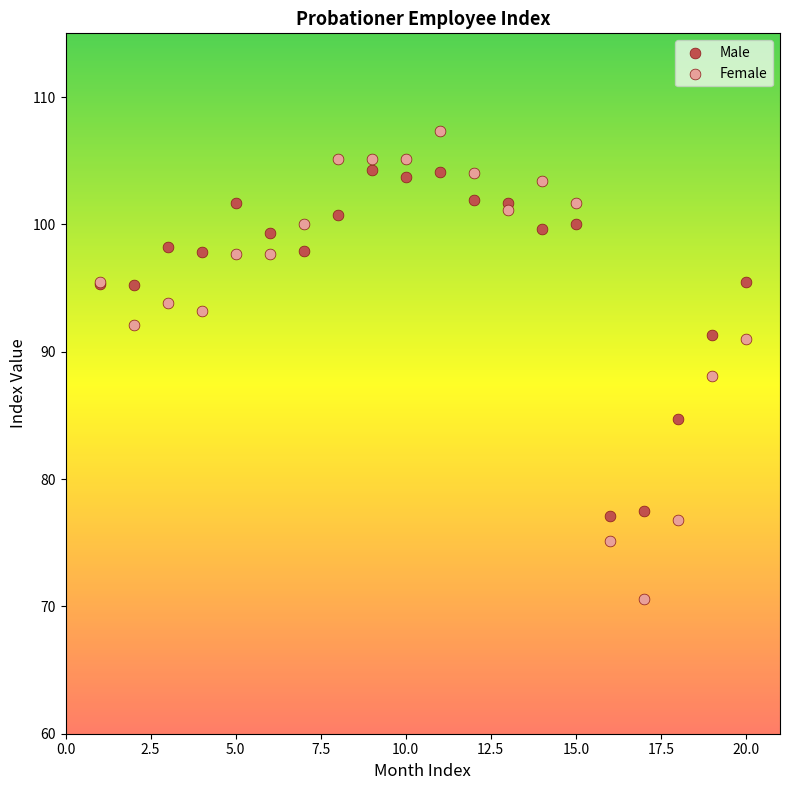

Which series has the widest spread of Y values?

Female